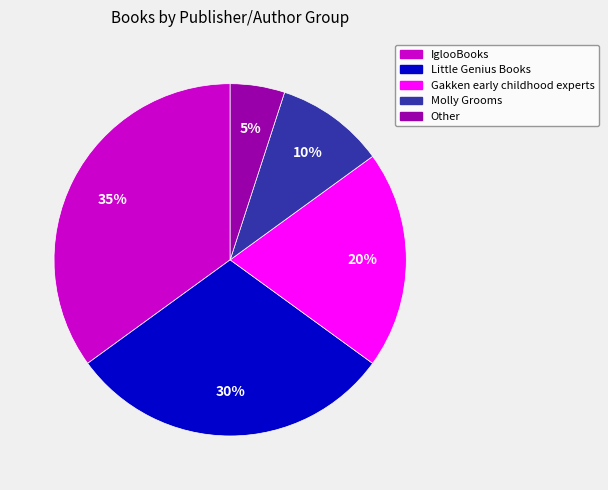

Which category has the smallest portion of the pie?

Other